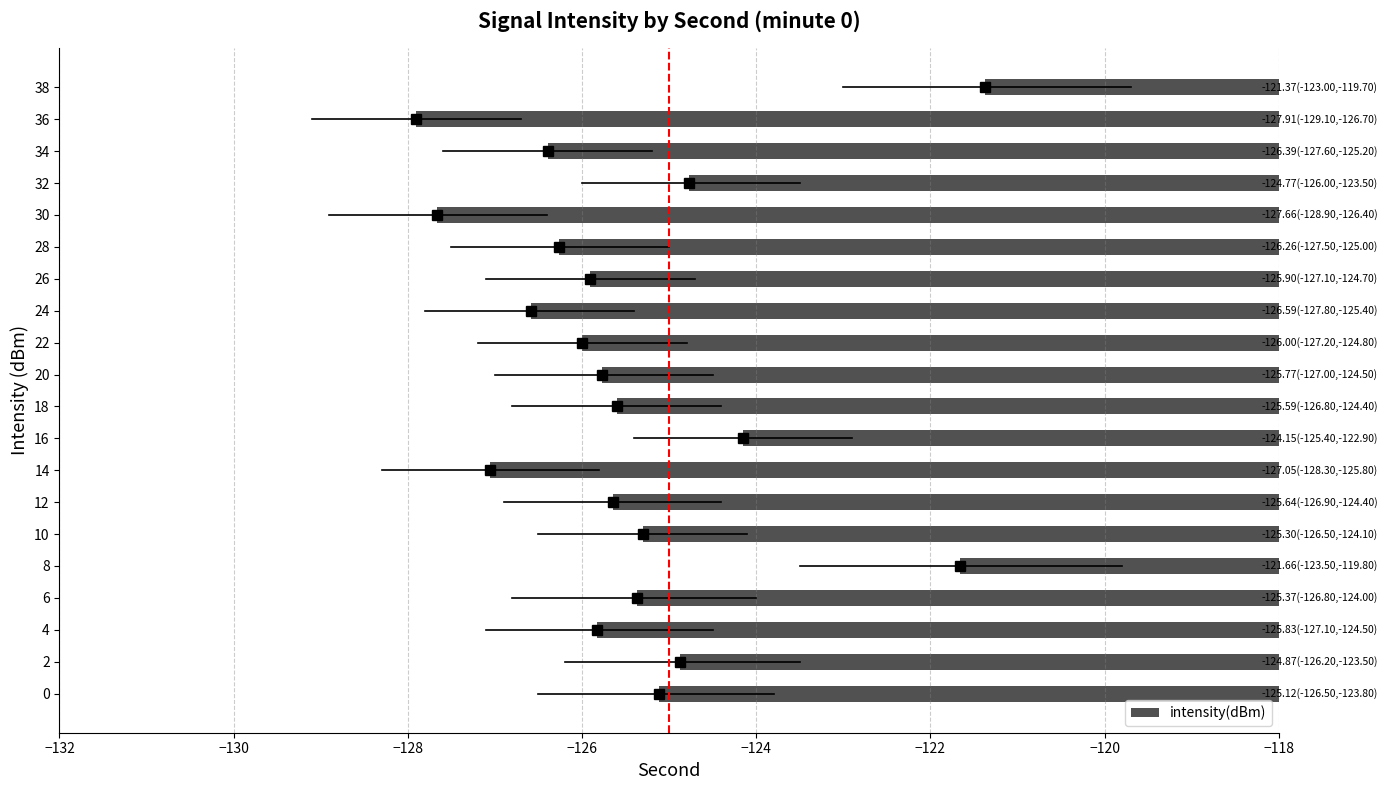

Which category has the lowest value across all series?

36